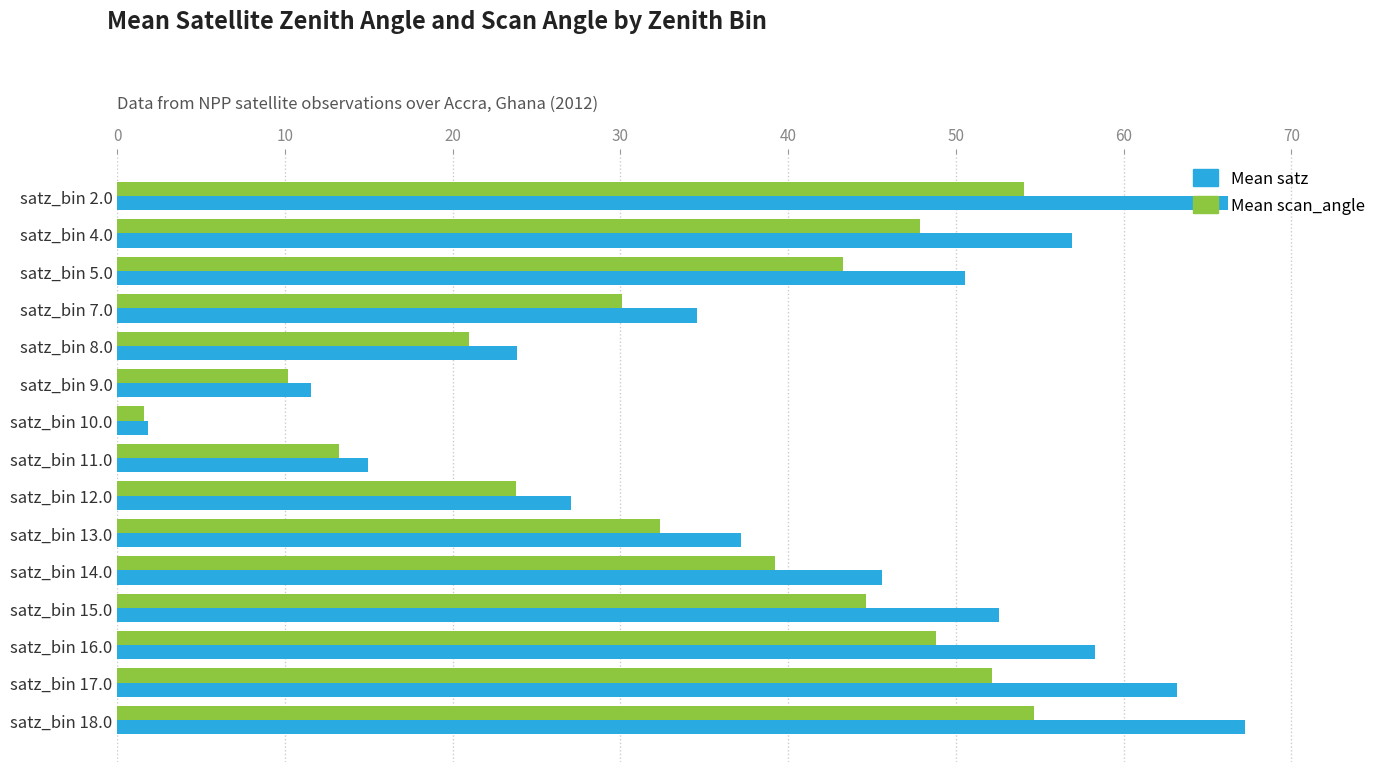

What is the total value across all series at satz_bin 5.0?

93.8